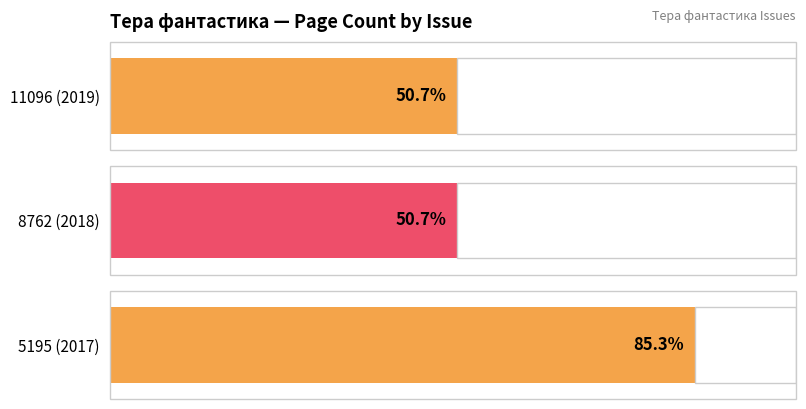

Count the number of values greater than 152.

1